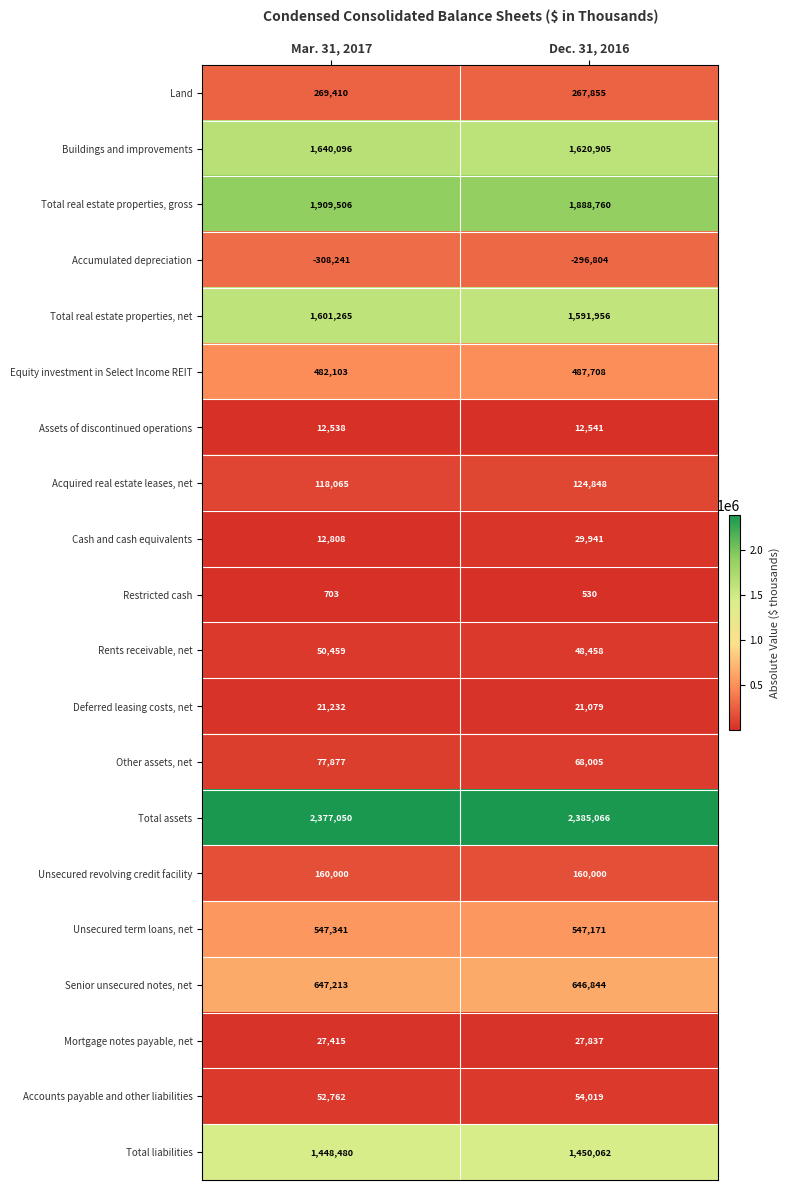

At Dec. 31, 2016, list the series in order from smallest to largest.

Accumulated depreciation, Restricted cash, Assets of discontinued operations, Deferred leasing costs, net, Mortgage notes payable, net, Cash and cash equivalents, Rents receivable, net, Accounts payable and other liabilities, Other assets, net, Acquired real estate leases, net, Unsecured revolving credit facility, Land, Equity investment in Select Income REIT, Unsecured term loans, net, Senior unsecured notes, net, Total liabilities, Total real estate properties, net, Buildings and improvements, Total real estate properties, gross, Total assets